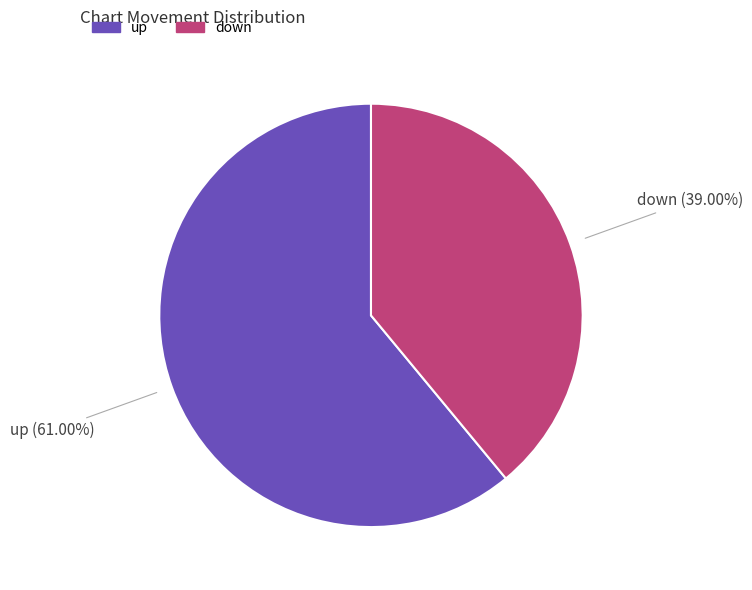

Which category has the biggest portion of the pie?

up